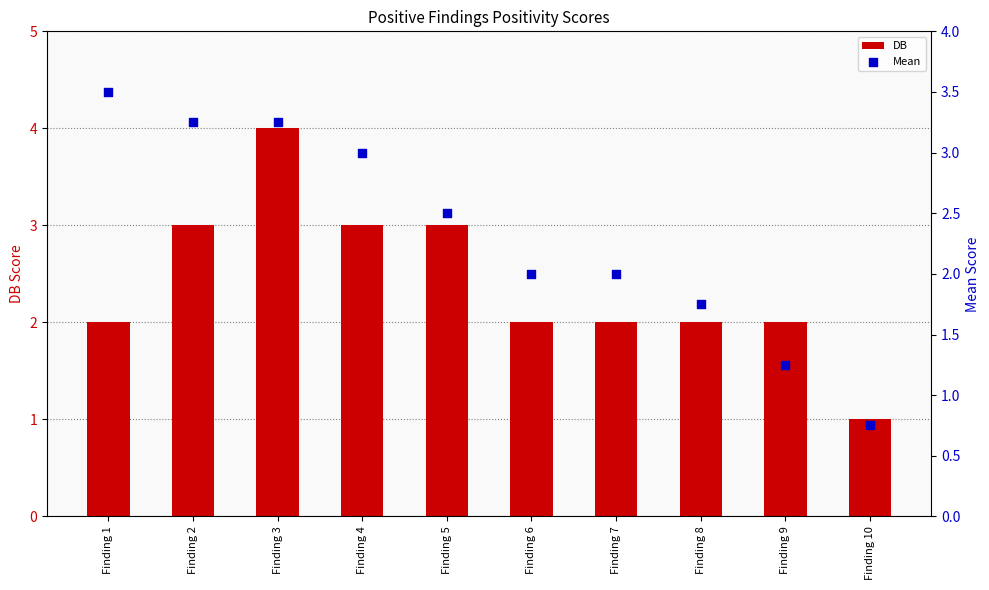

What is the total value across all series at Finding 10?

1.8